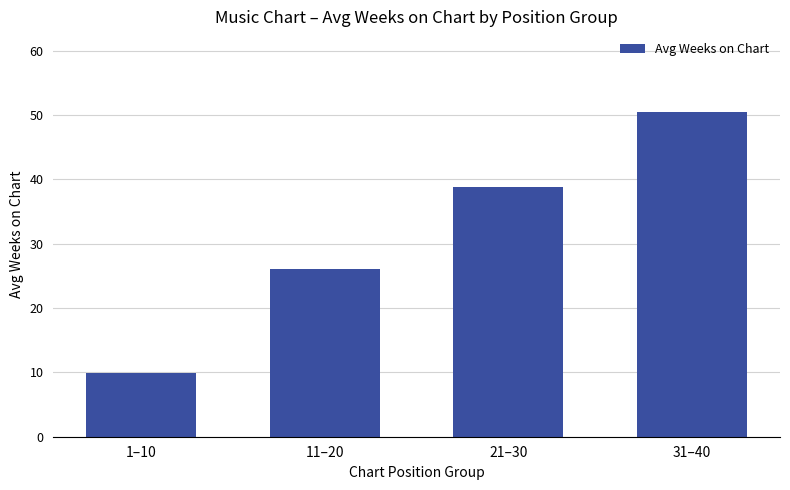

How many distinct data groups are displayed?

1